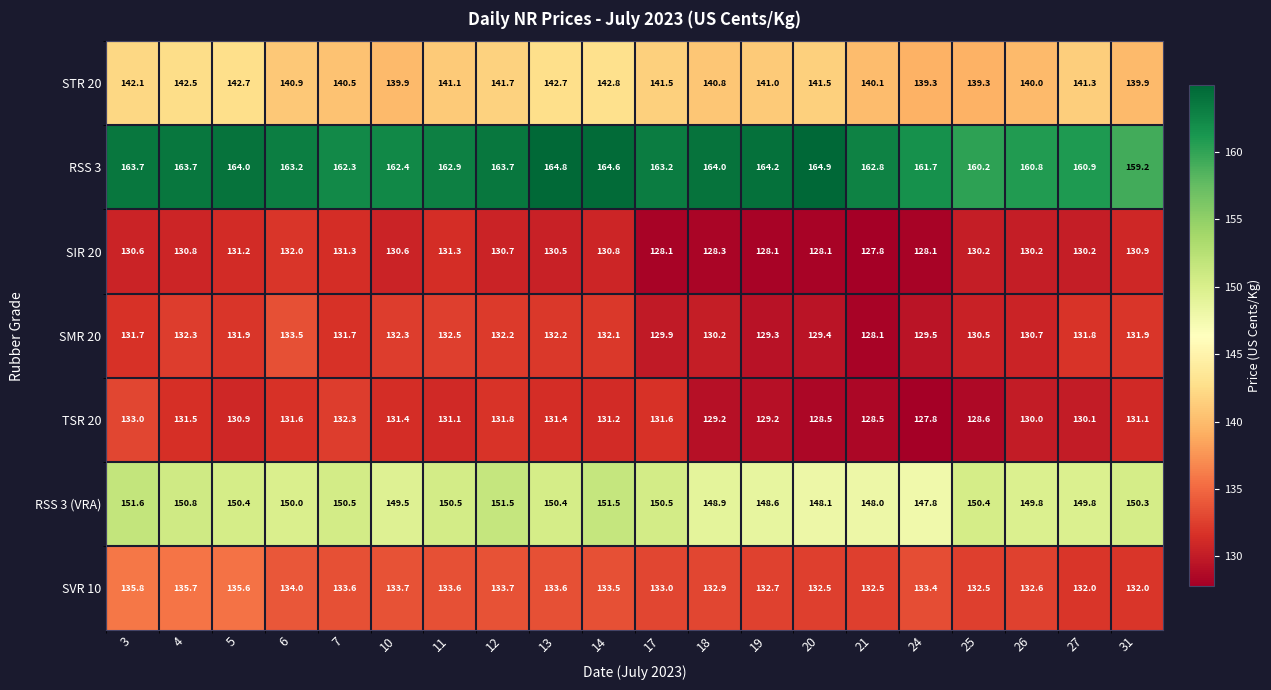

True or false: STR 20 has a value of 140.0 at 26.

True